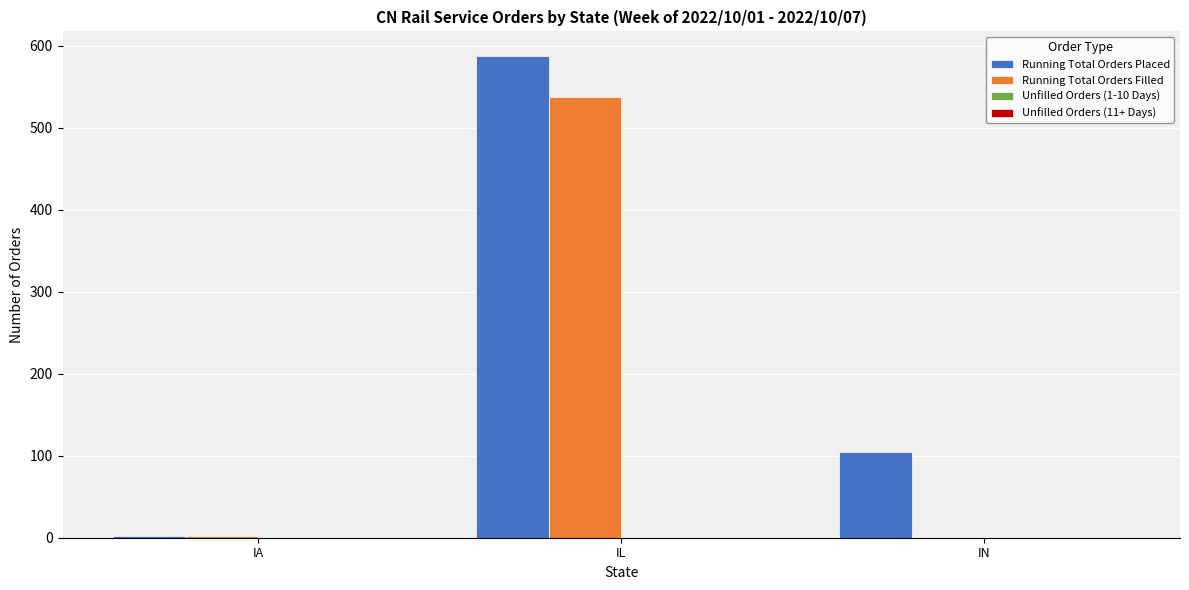

What is the total value across all series at IN?

105